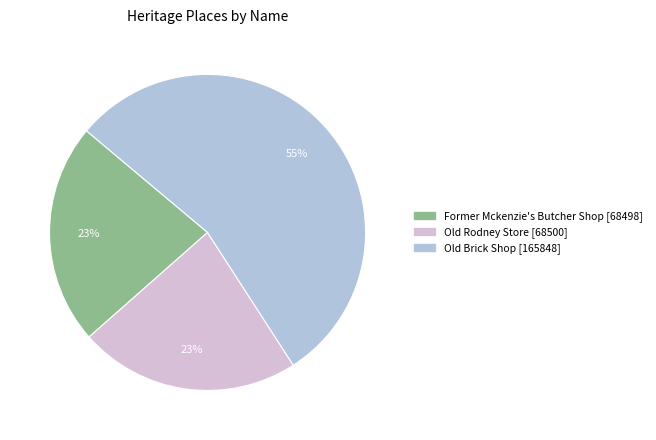

What is the majority slice?

Old Brick Shop